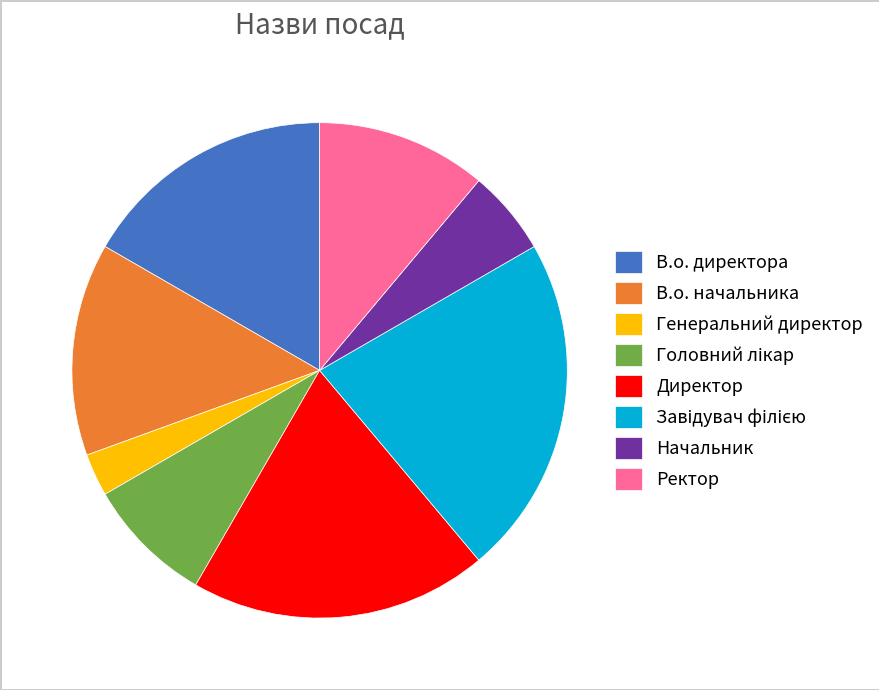

Which slice is the smallest?

Генеральний директор